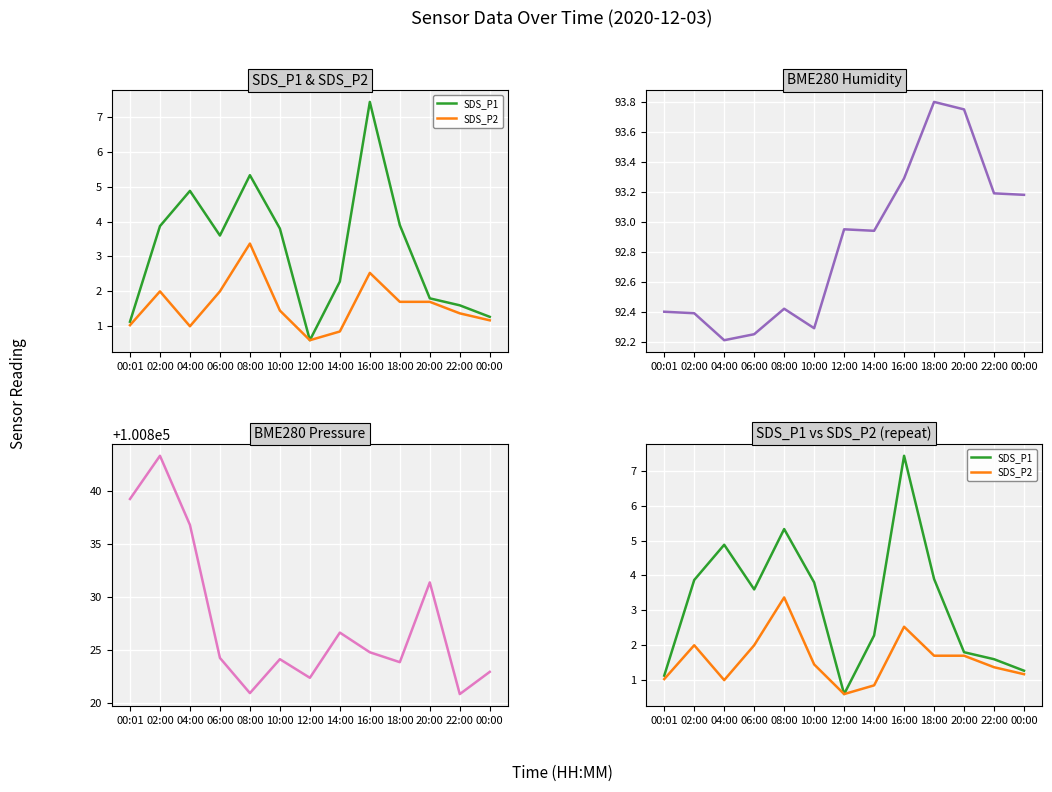

In SDS_P1, how many points are lower than both neighbors (excluding endpoints)?

2